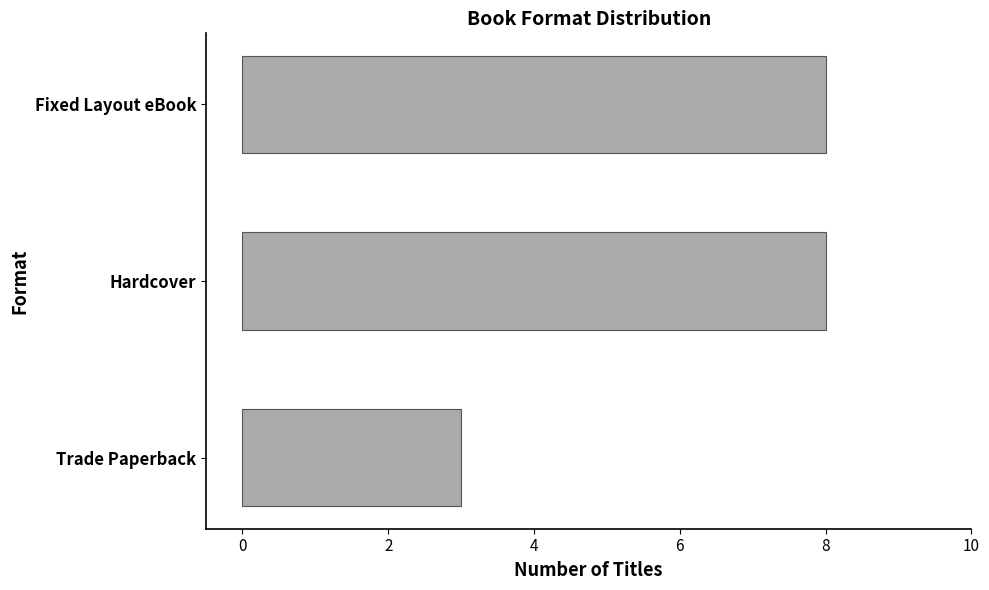

What position from the top is Trade Paperback?

3